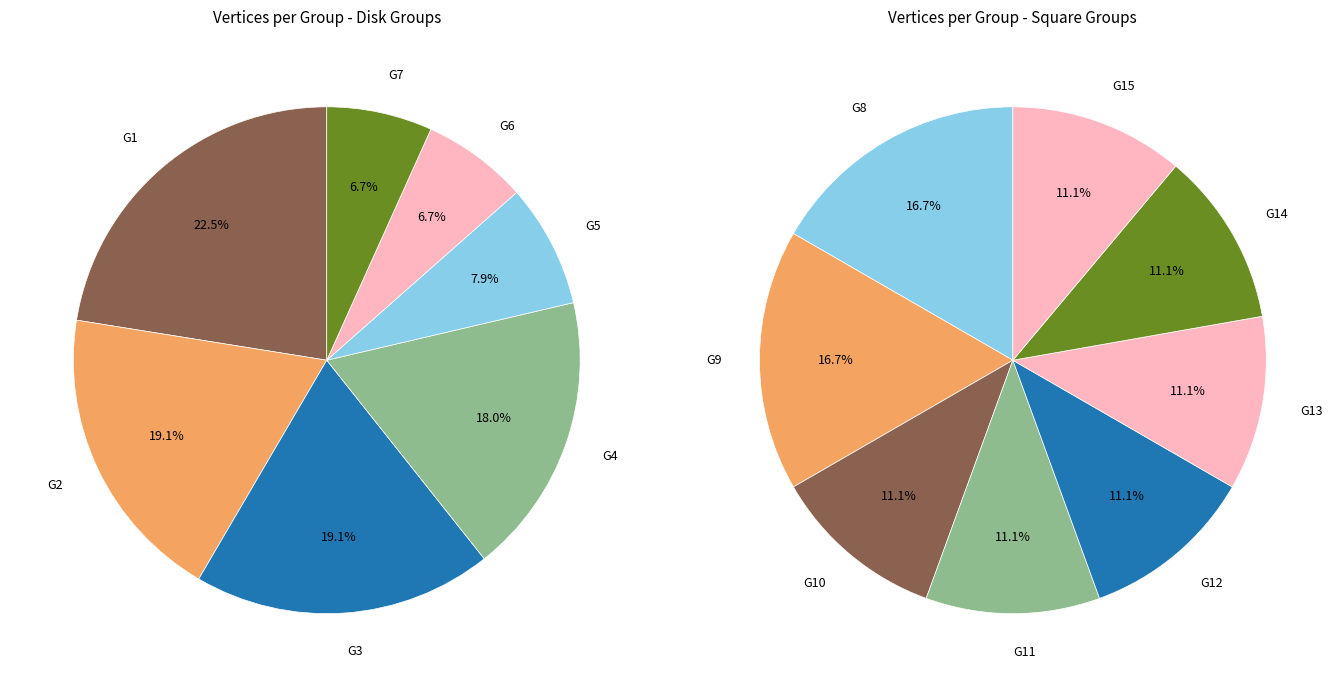

How many segments does this pie chart have?

15